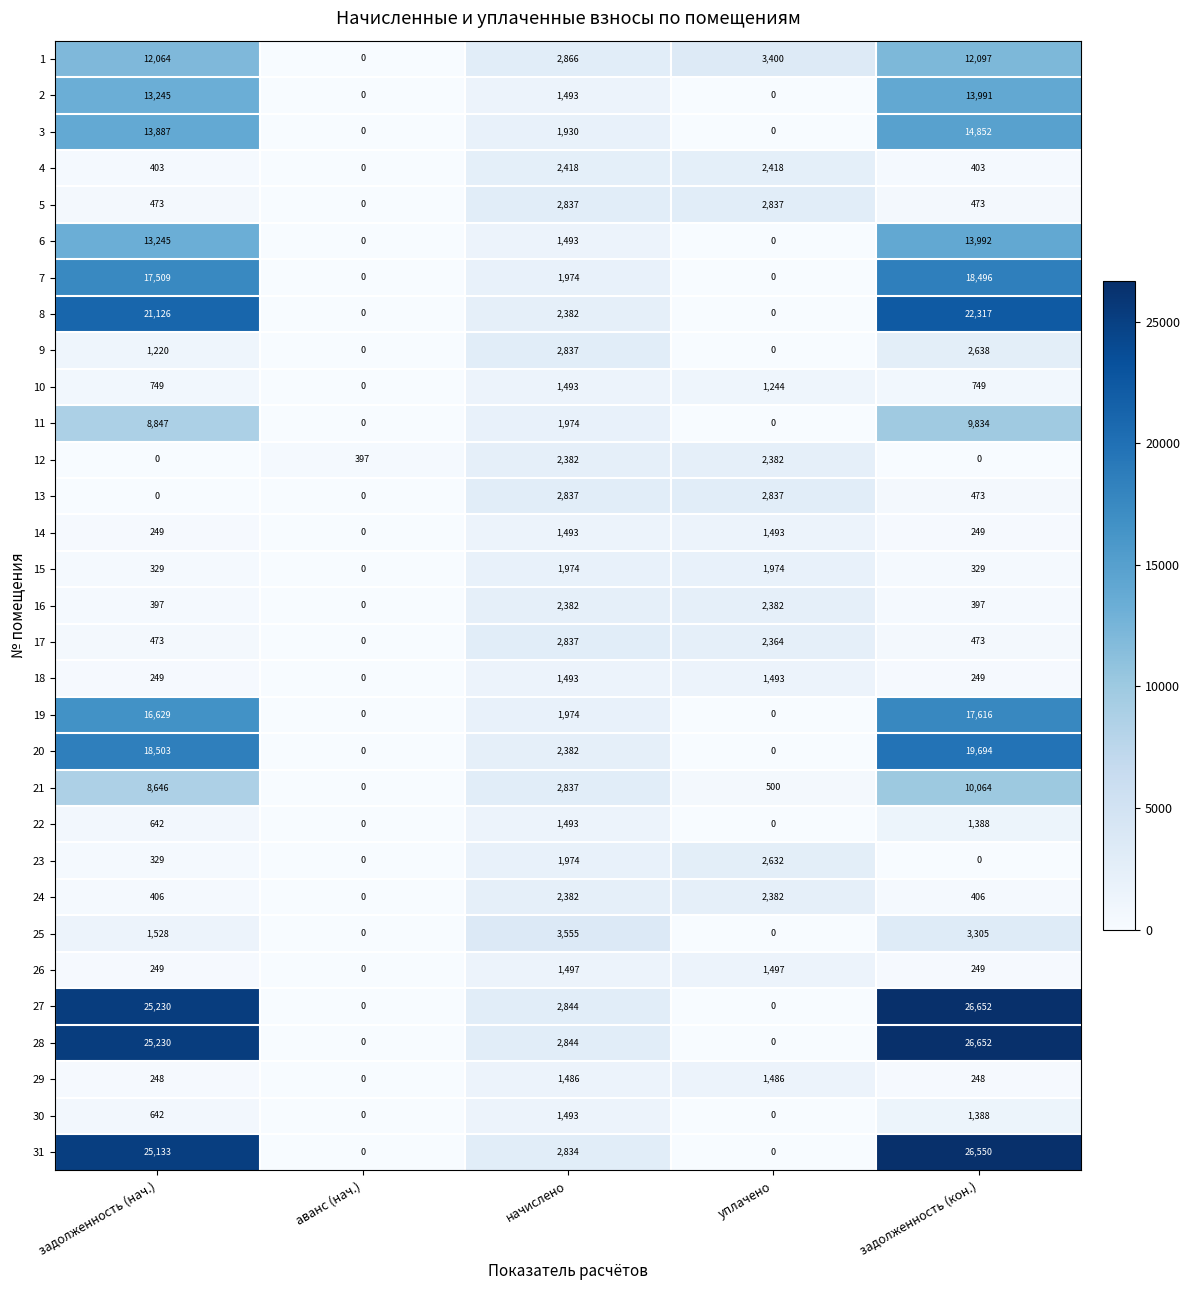

How many data points in 17 are less than 473?

1